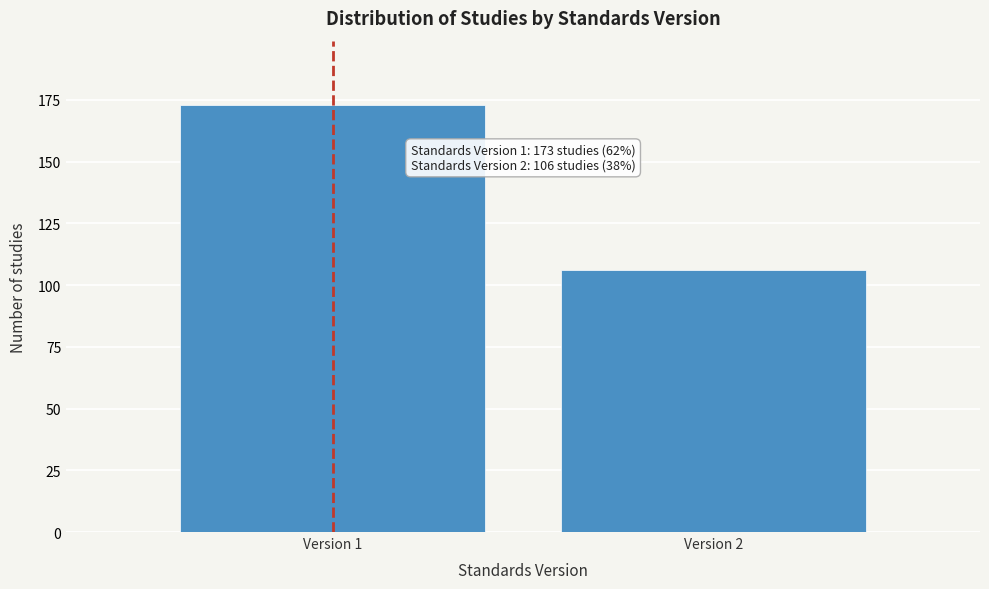

Reading right to left, list all the values displayed in this chart.

Version 2=106	Version 1=173